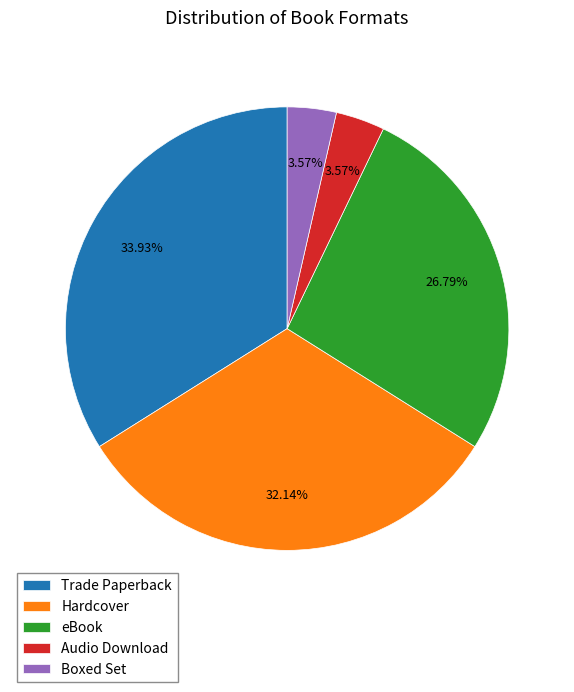

Which category has the biggest portion of the pie?

Trade Paperback